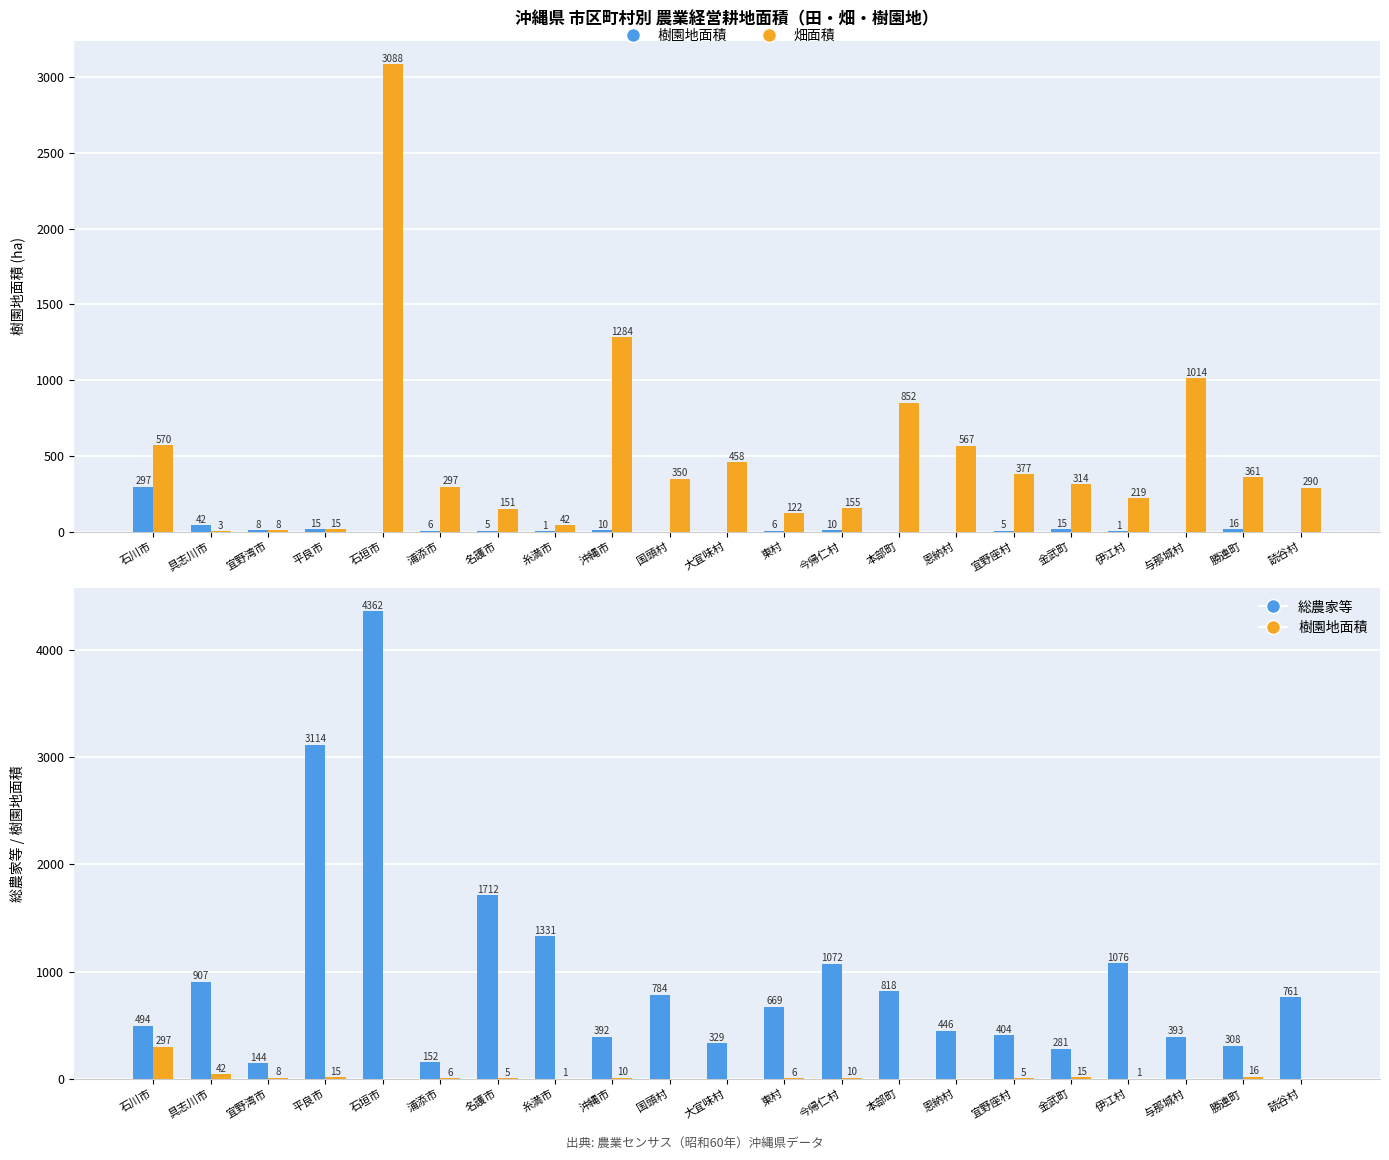

Is the value of 総農家等 at 勝連町 greater than the value of 畑面積 at 石川市?

No